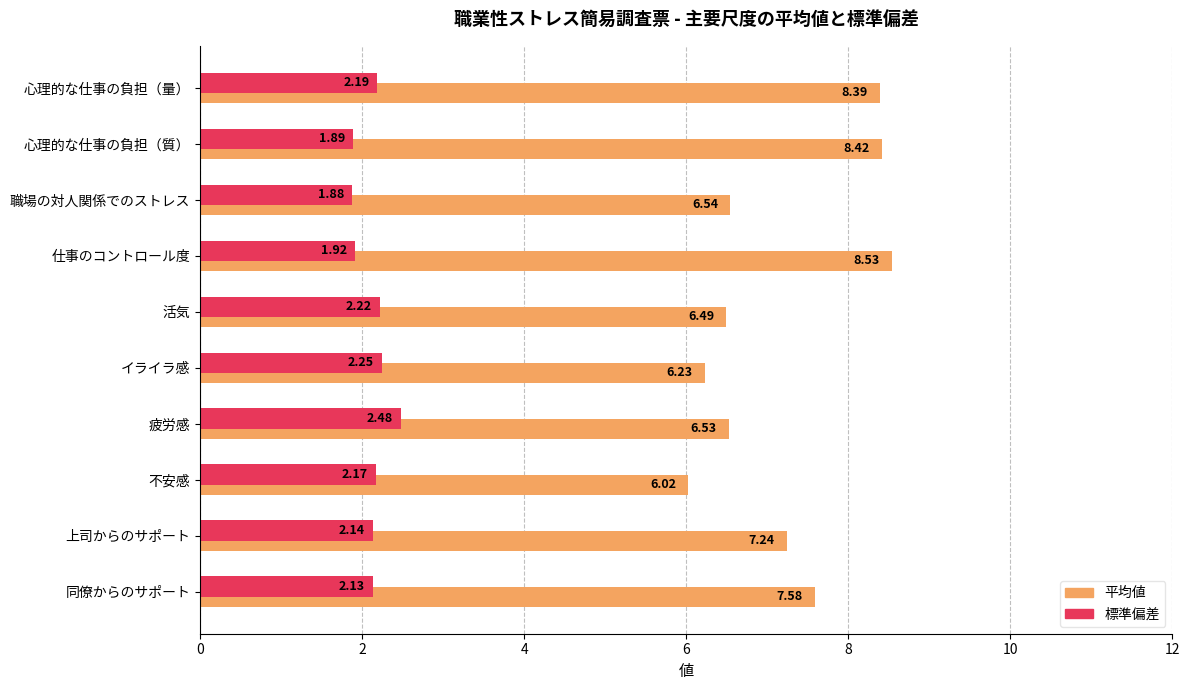

How many values in the 平均値 series exceed 7?

5